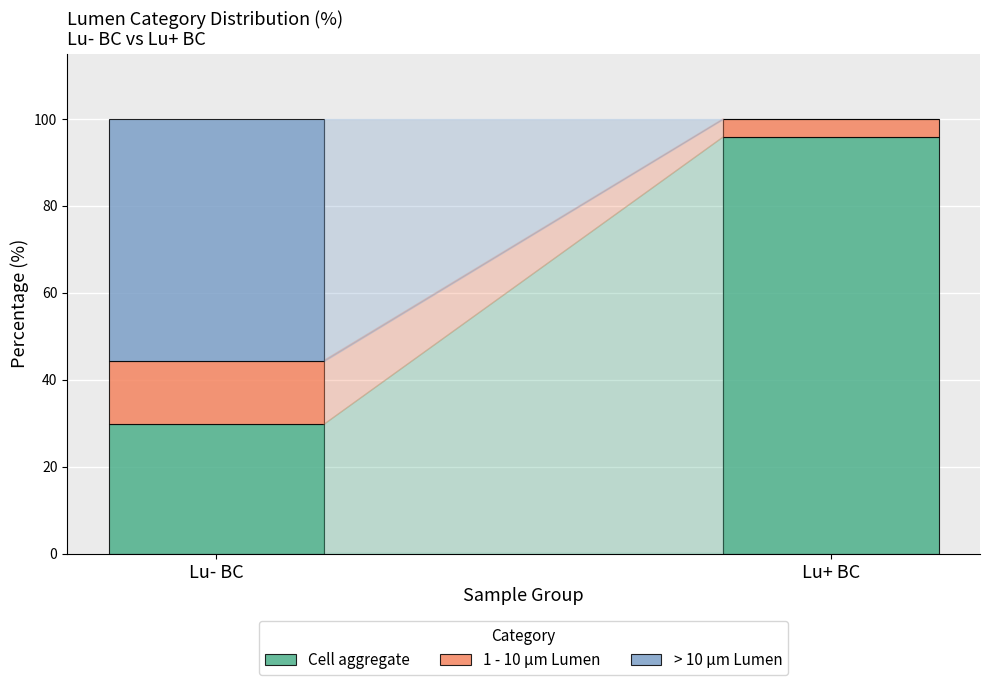

Are the bars grouped side by side (vs. stacked)?

No